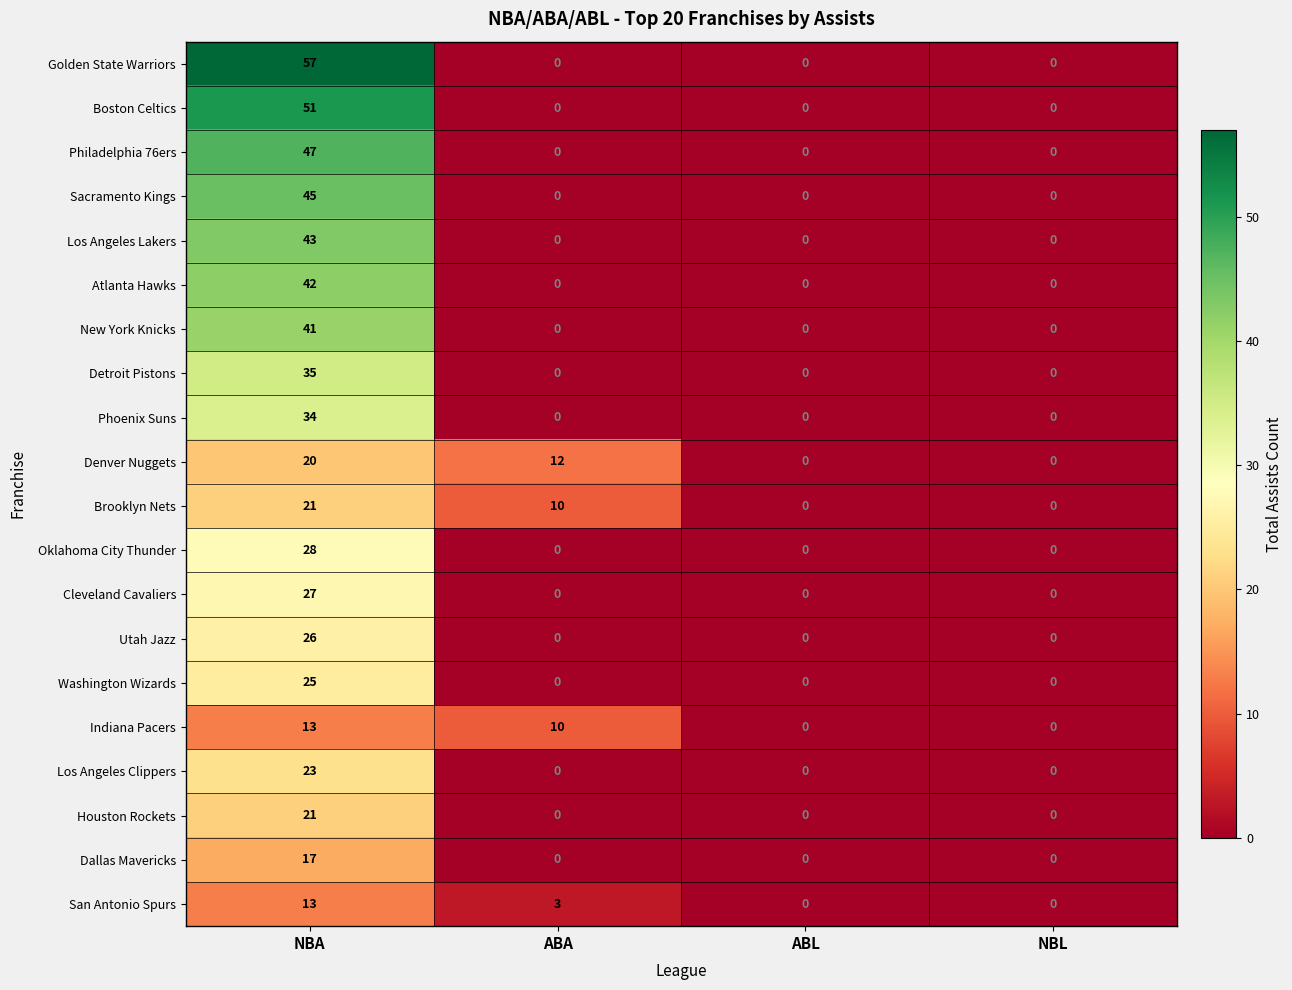

The Indiana Pacers series shows 18 at NBA. True or false?

False